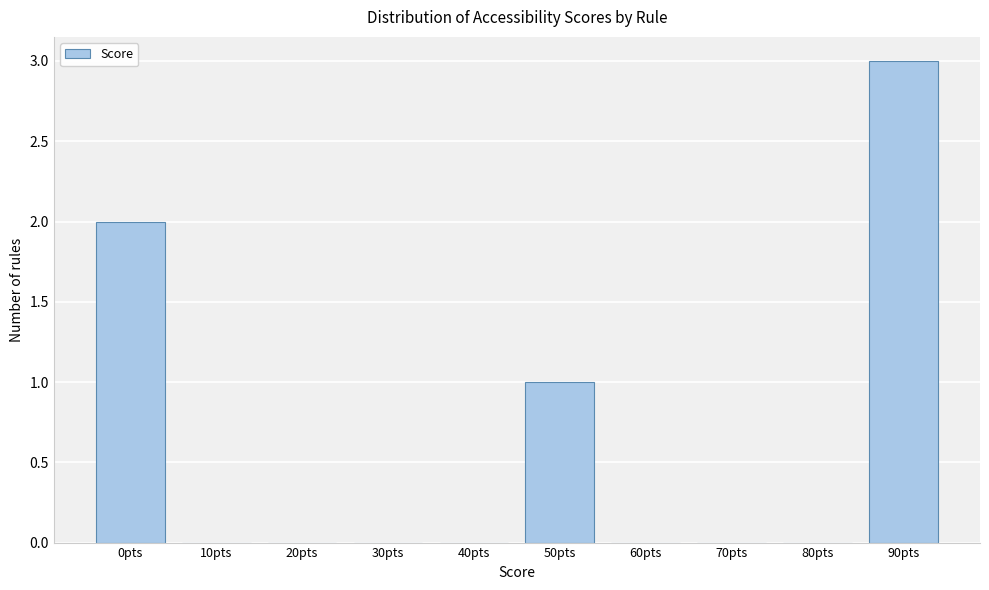

Reading right to left, extract all data points from this chart.

90pts=3	80pts=0	70pts=0	60pts=0	50pts=1	40pts=0	30pts=0	20pts=0	10pts=0	0pts=2